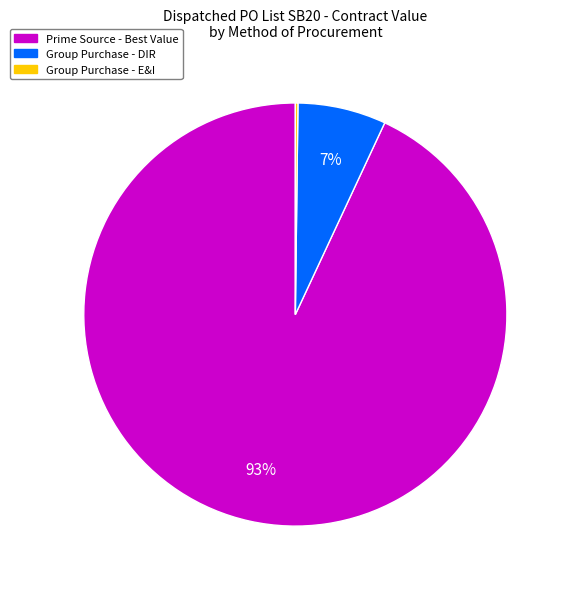

Does any single category account for the majority?

Yes